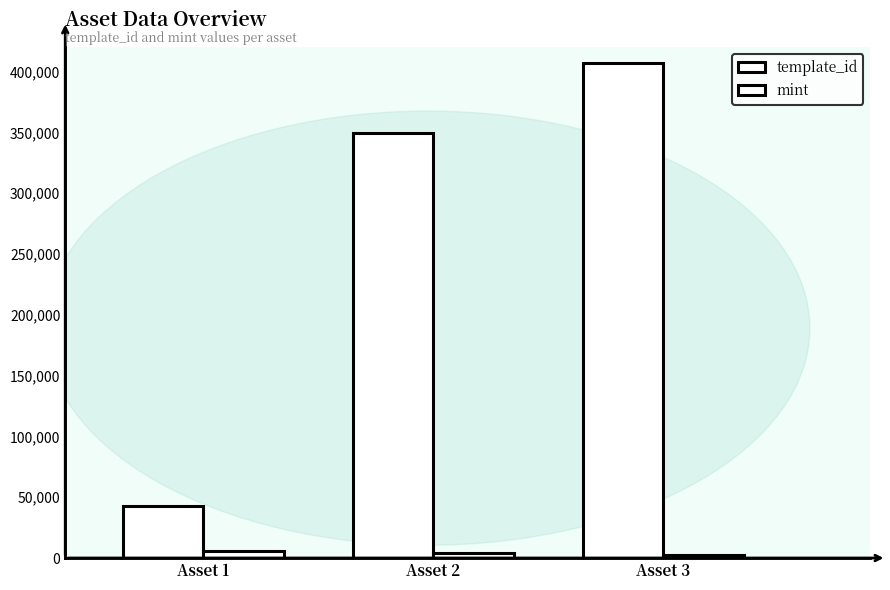

Reading left to right, what are all the values shown in this chart?

template_id: 42421	349523	407032
mint: 6112	4204	2159